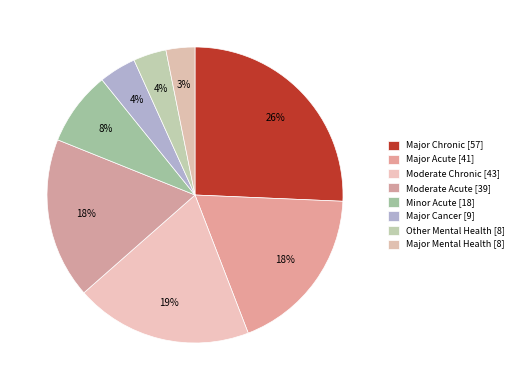

How much of the chart is everything except Major Acute [41]?

81.5%